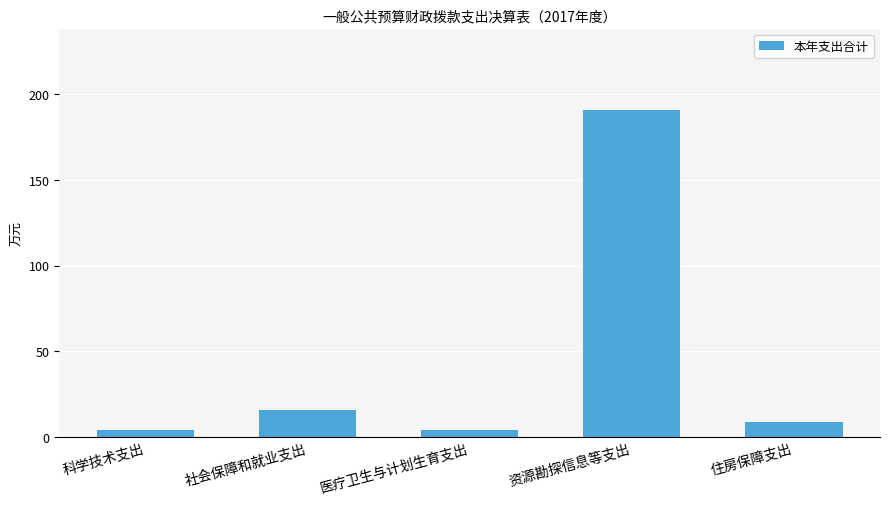

What is the label of the 1st bar from the right?

住房保障支出